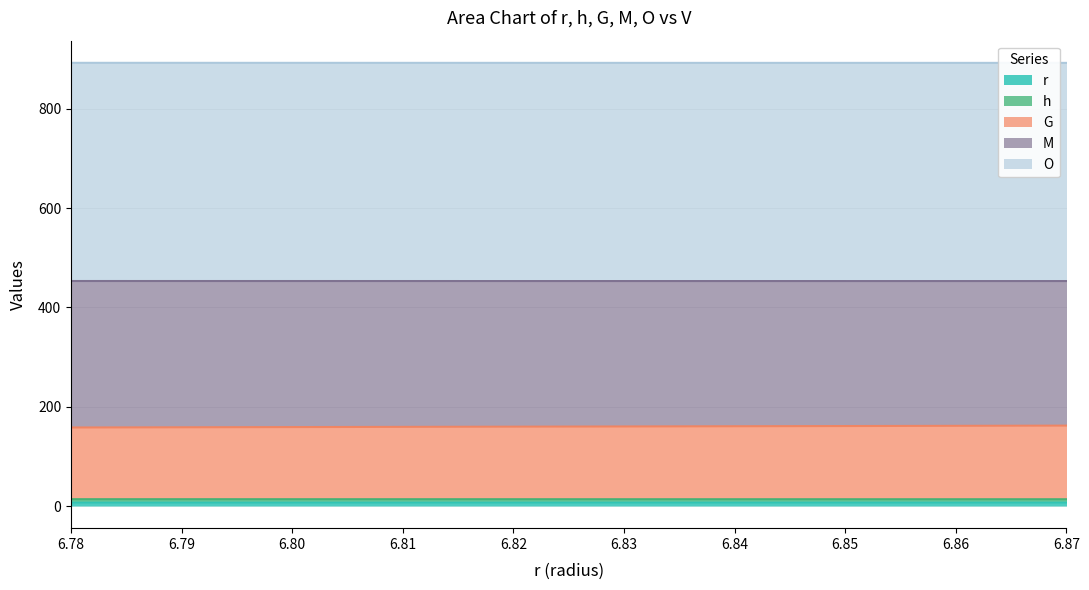

The value of G at 6.84 is 47.1. True or false?

False